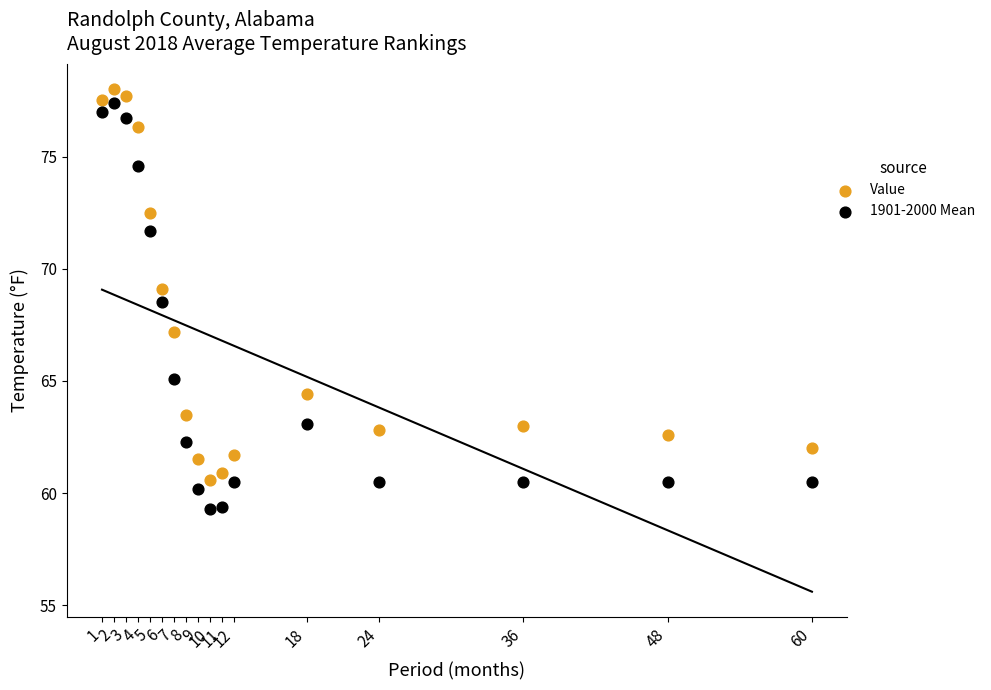

Which series has the widest spread of Y values?

1901-2000 Mean